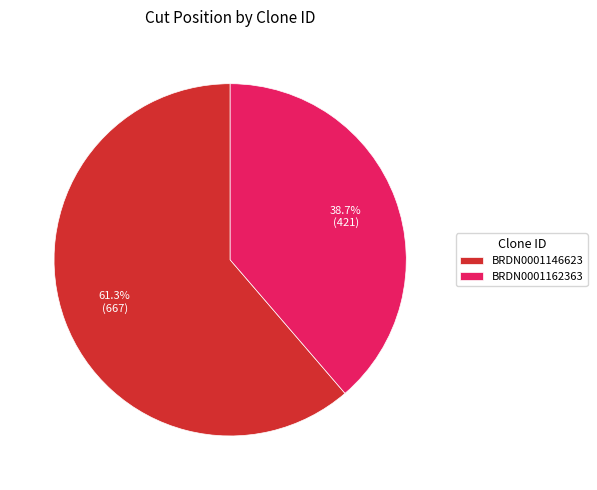

How many segments does this pie chart have?

2